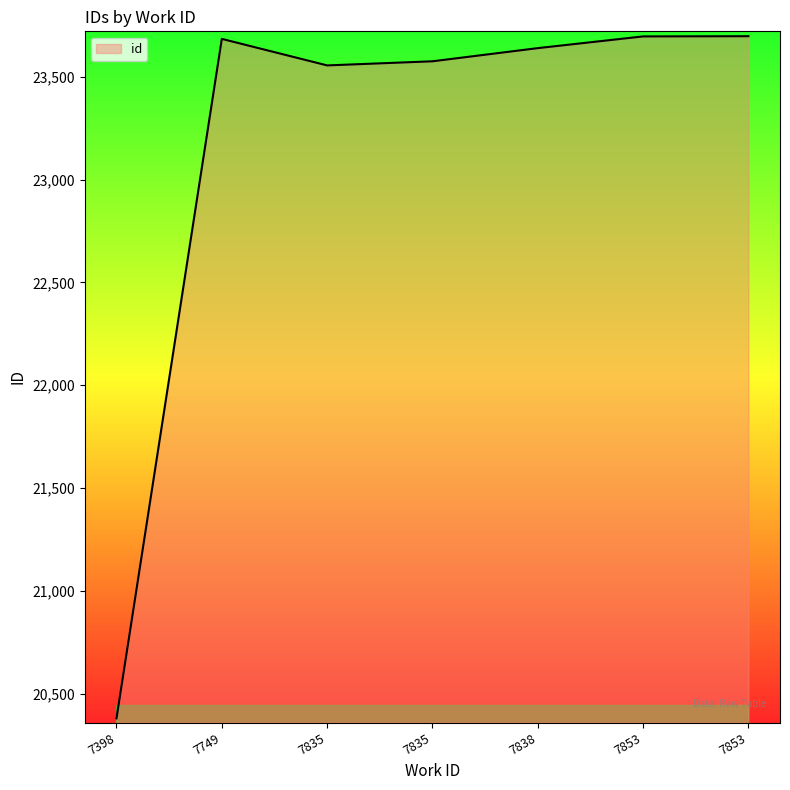

Count the number of categories in the chart.

7